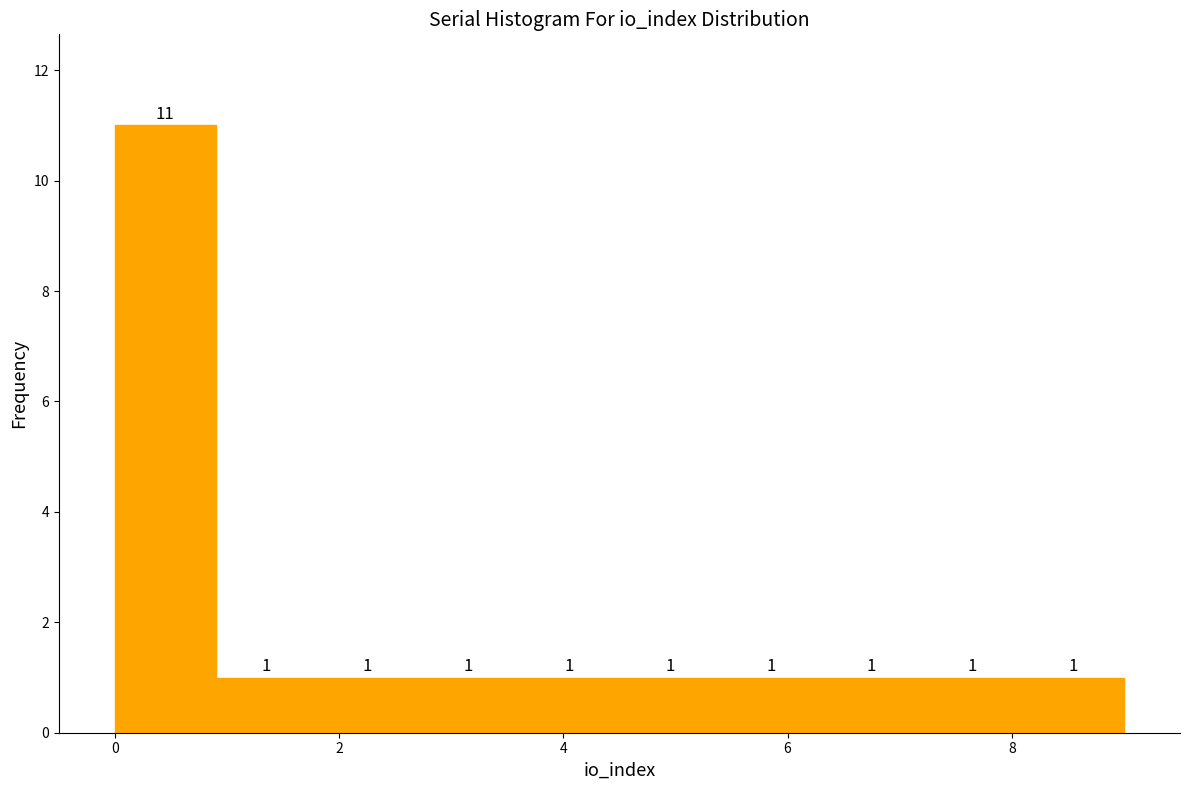

Which range on the x-axis has the tallest bar?

0.0 to 0.9